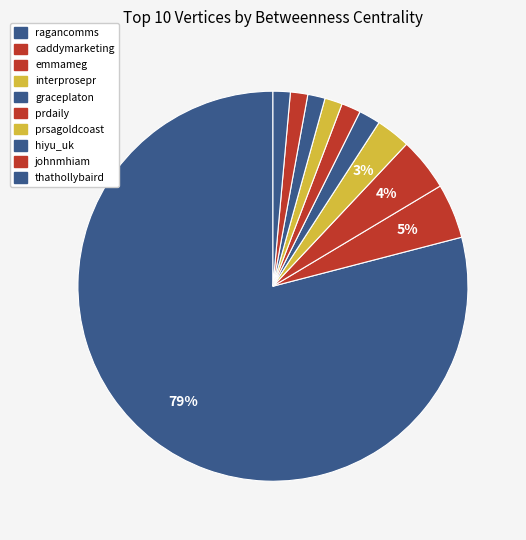

What is the majority slice?

ragancomms